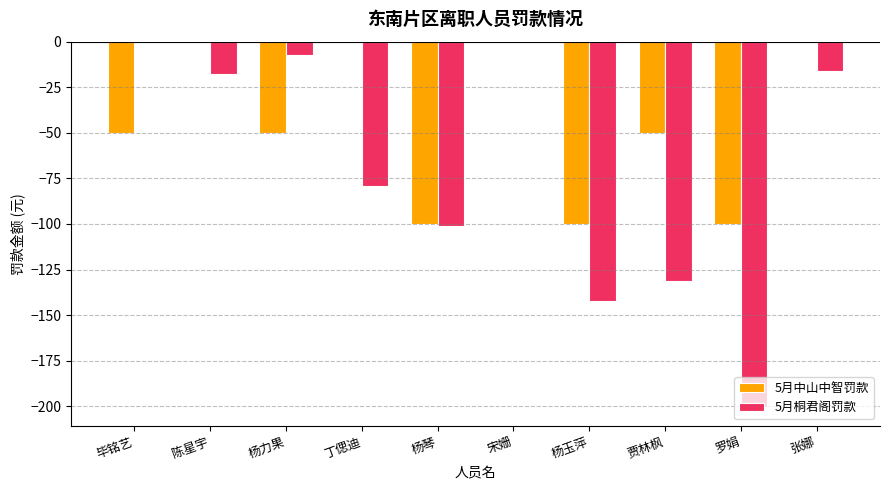

The value of 5月中山中智罚款 at 杨玉萍 is -33.0. True or false?

False